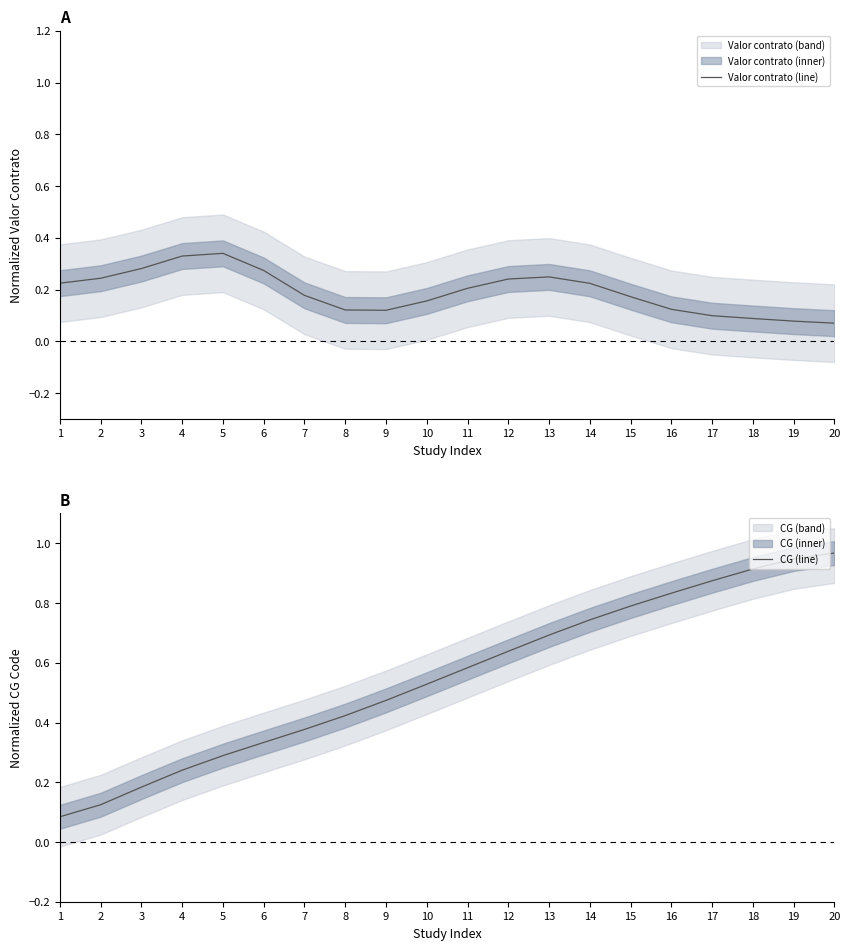

Rank the series by their average value, from lowest to highest.

Valor contrato (line), CG (line)